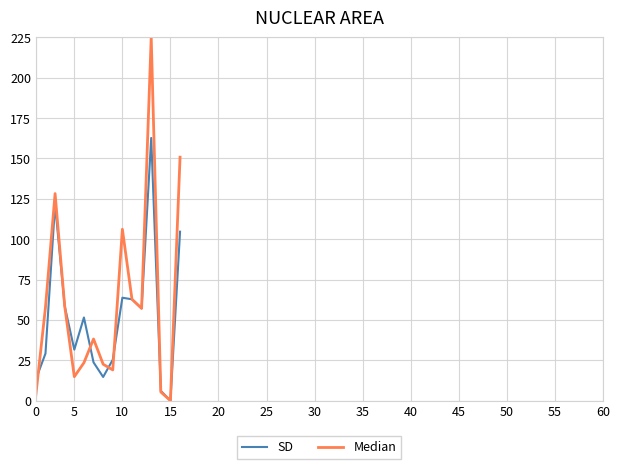

Does the chart display data point markers on the line(s)?

No